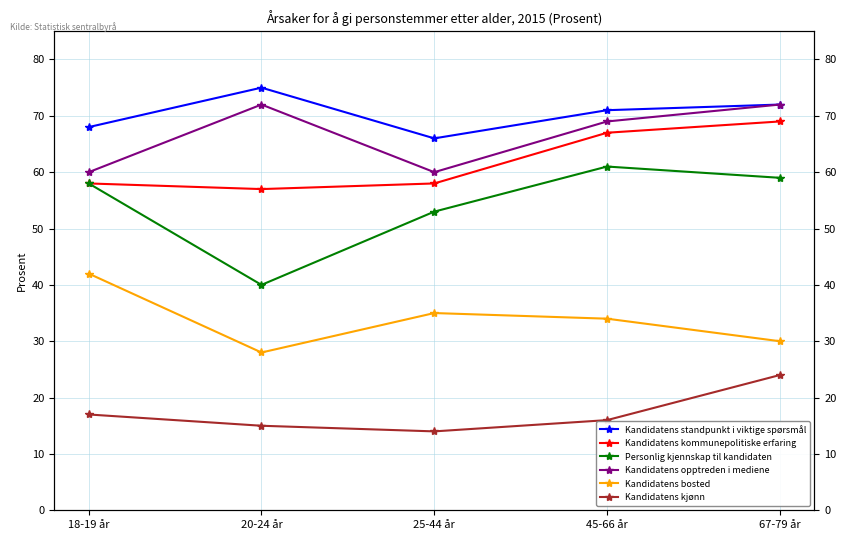

What is the lowest value of the Kandidatens standpunkt i viktige spørsmål series?

66